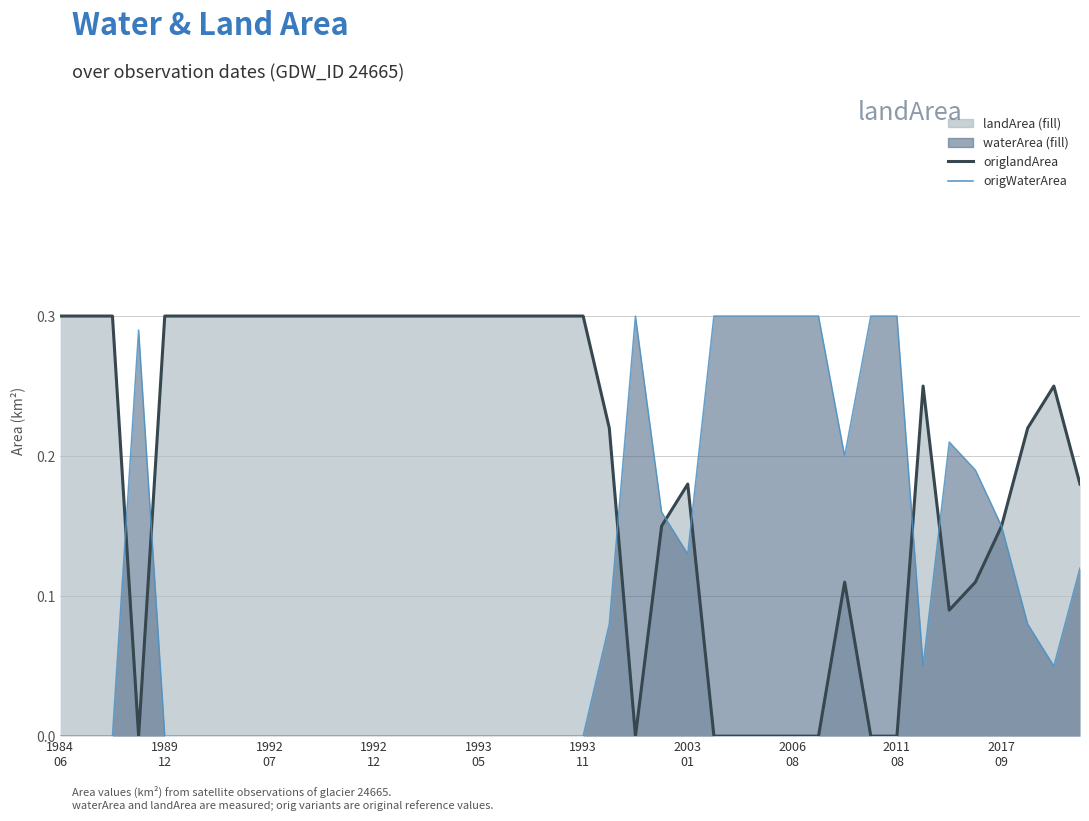

At how many categories does at least one series exceed 0?

40